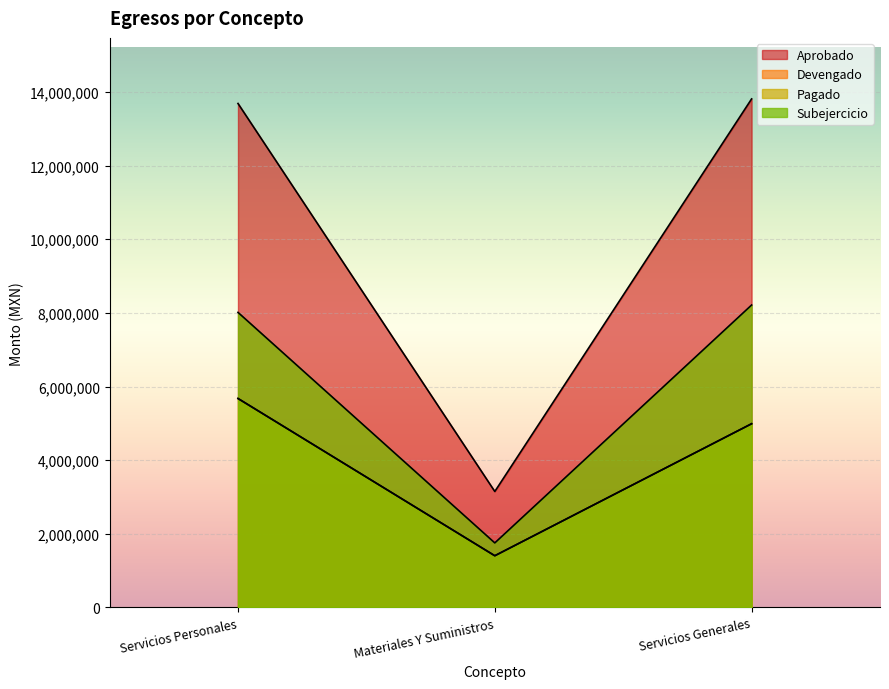

Reading left to right, transcribe all the data shown in this chart.

Aprobado: Servicios Personales=13689205.8	Materiales Y Suministros=3149161.2	Servicios Generales=13813204.1
Devengado: Servicios Personales=5675140.3	Materiales Y Suministros=1403507.1	Servicios Generales=4989200.8
Pagado: Servicios Personales=5675140.3	Materiales Y Suministros=1403507.1	Servicios Generales=4989200.8
Subejercicio: Servicios Personales=8014065.5	Materiales Y Suministros=1751966.1	Servicios Generales=8214137.4